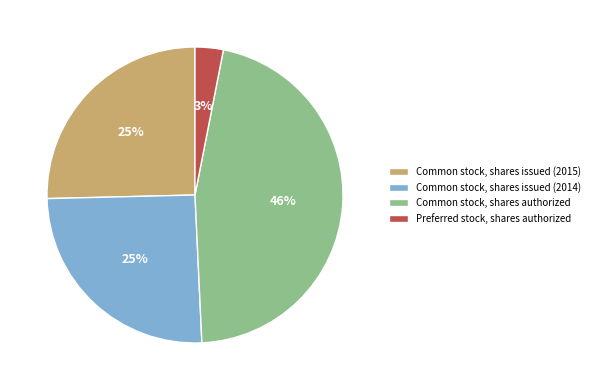

To the nearest percent, what is the combined percentage of Common stock, shares issued (2015) and Common stock, shares authorized?

72%